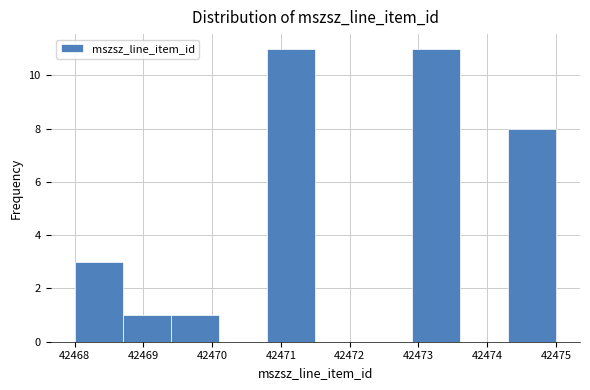

How tall is the bar that spans 42468.0 to 42468.7 on the x-axis? The values are not printed on the chart, so give them approximately, as read against the axis.

3